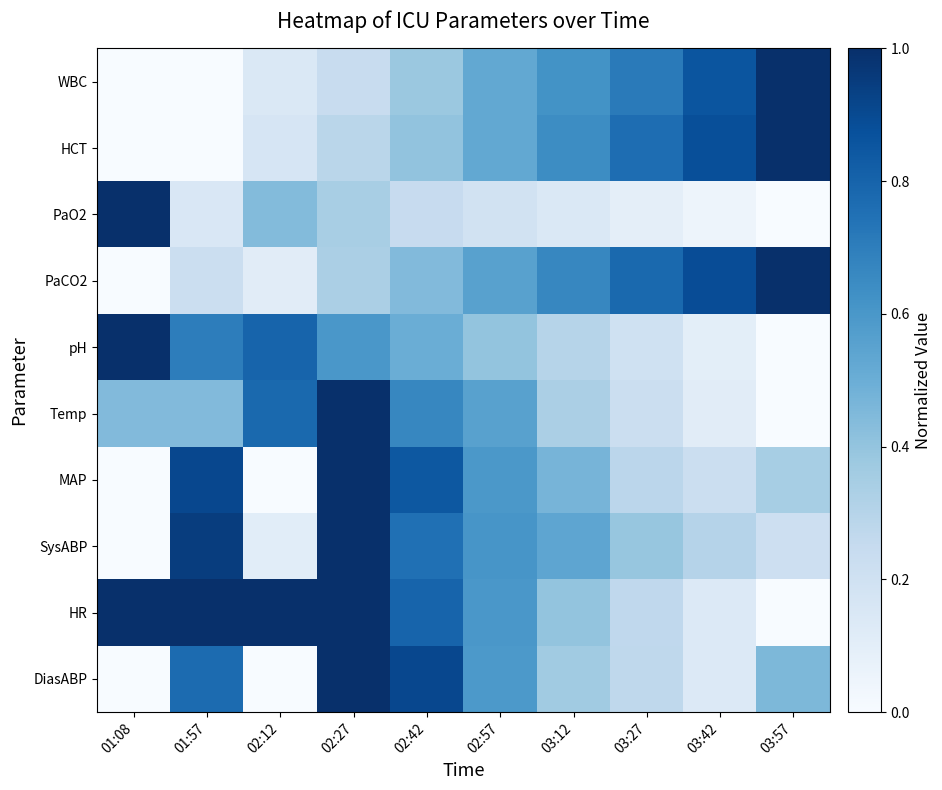

Count the number of categories in the chart.

10